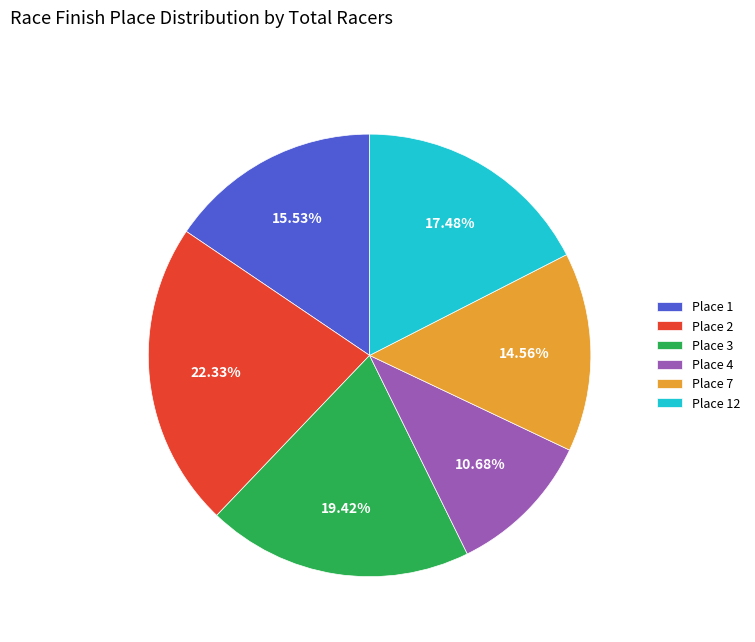

Does Place 3 represent more than half of the total?

No